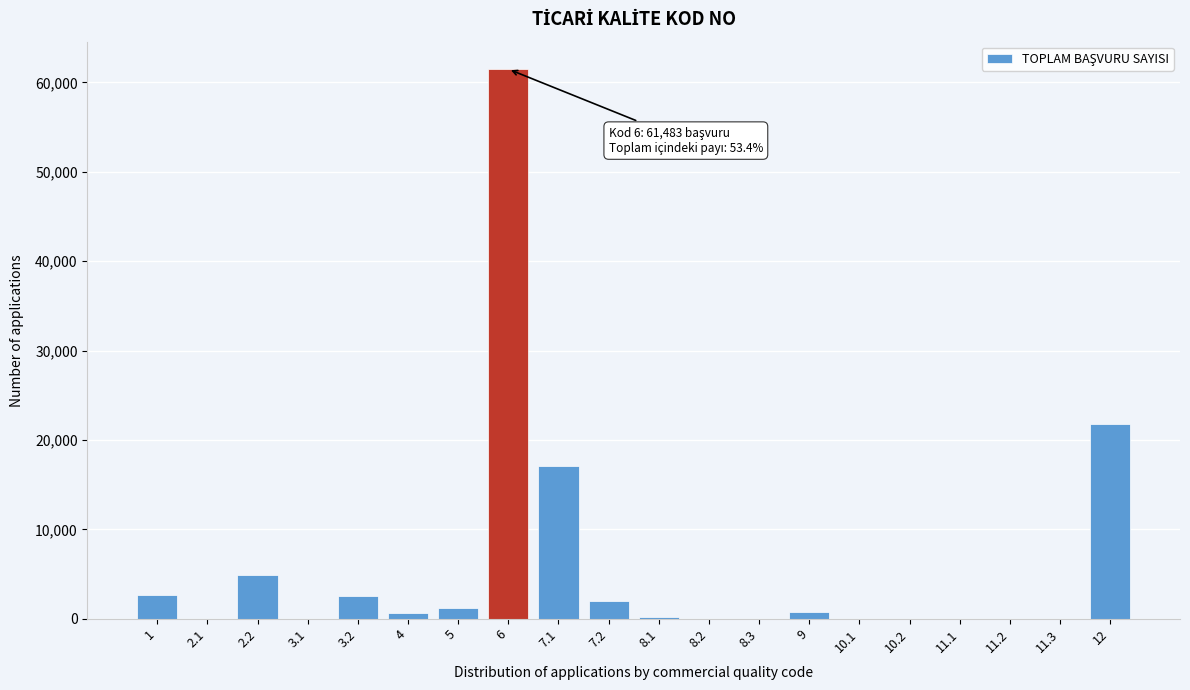

Is it true that the value at 6 is 61483?

True